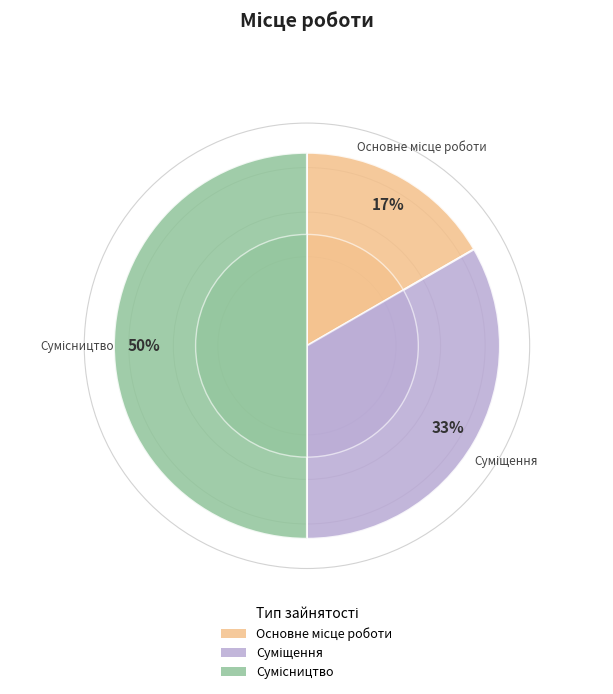

What is the largest slice in the pie chart?

Сумісництво